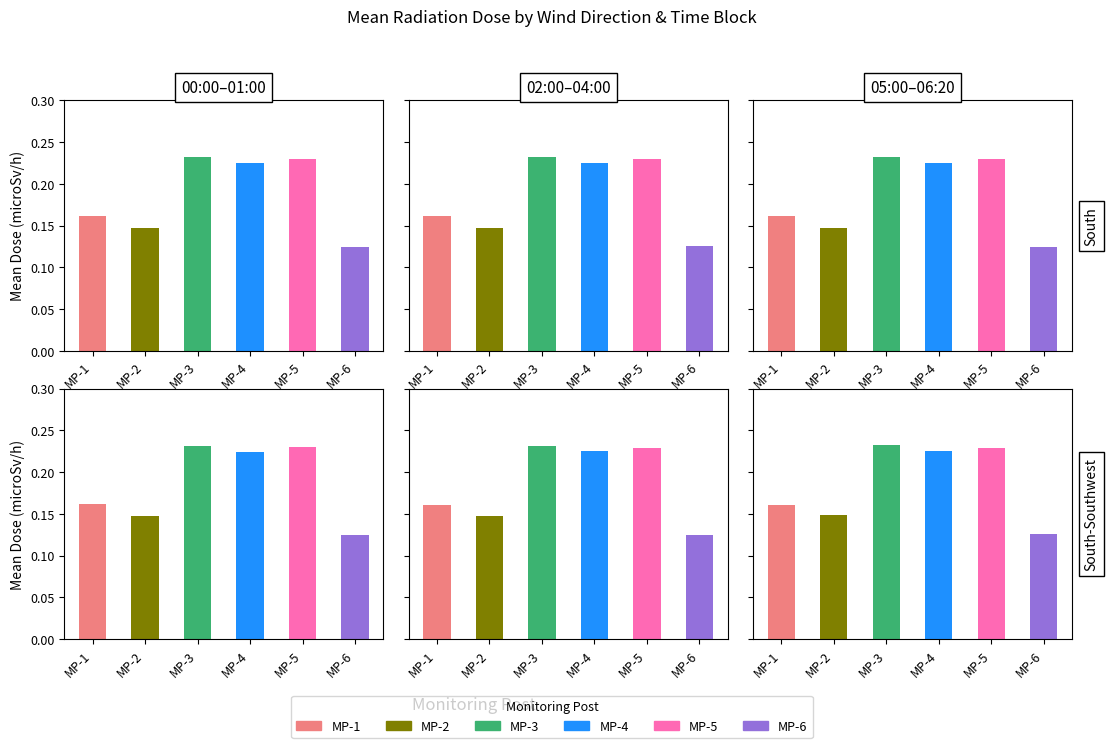

True or false: MP-3 has a value of 0.1 at 00:50.

False